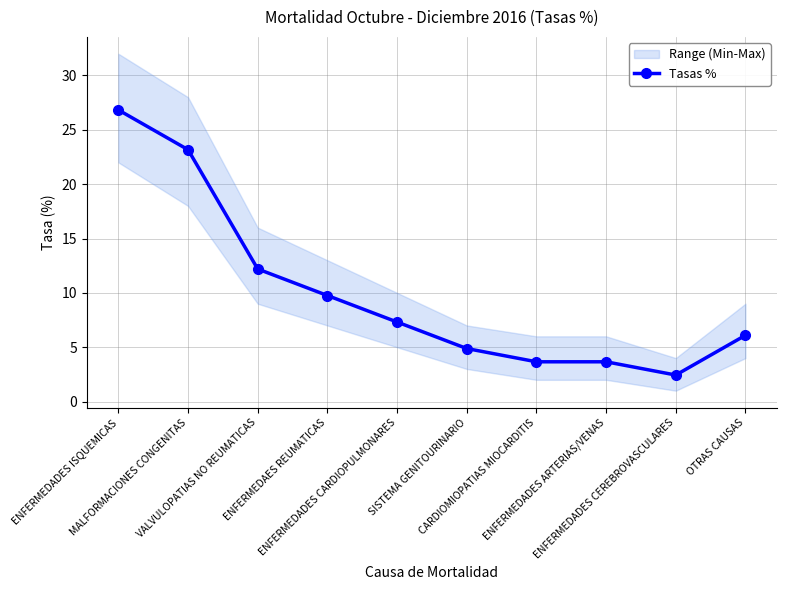

What is the difference between the maximum and second lowest values?

23.2